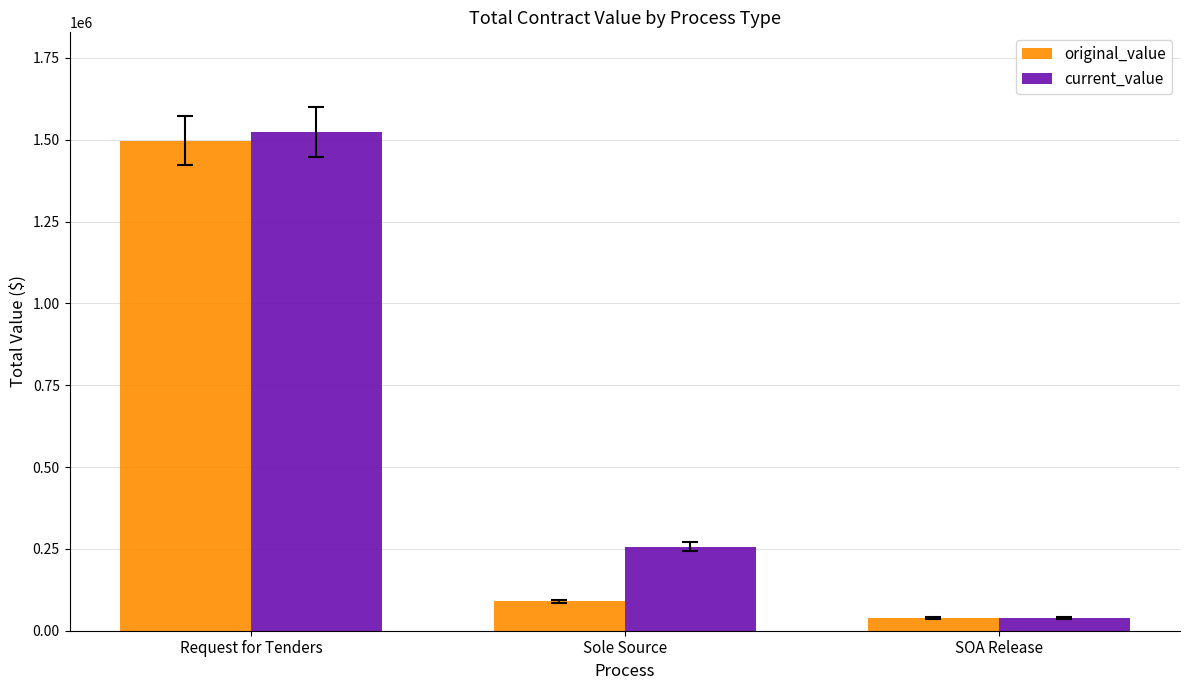

What is the lowest value of the original_value series?

39241.7